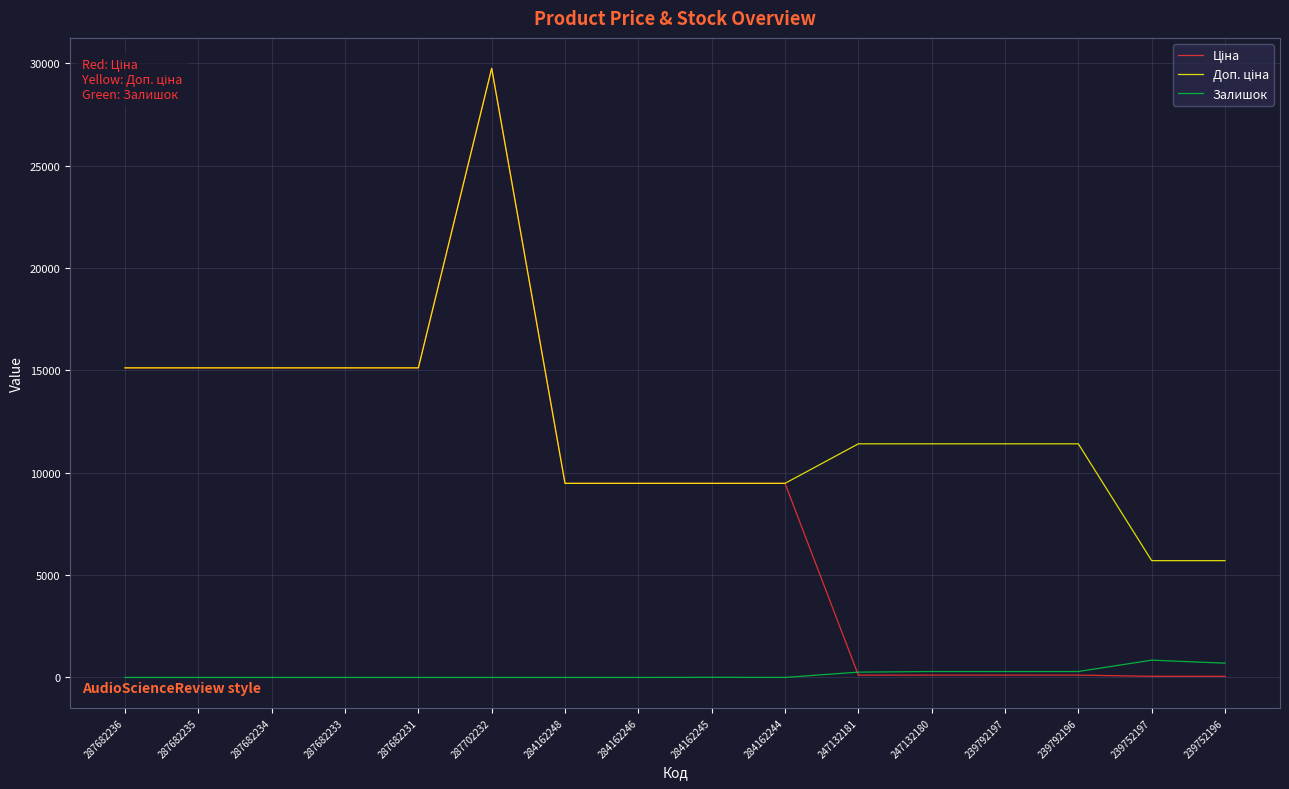

What is the total value across all series at 287682234?

30240.0